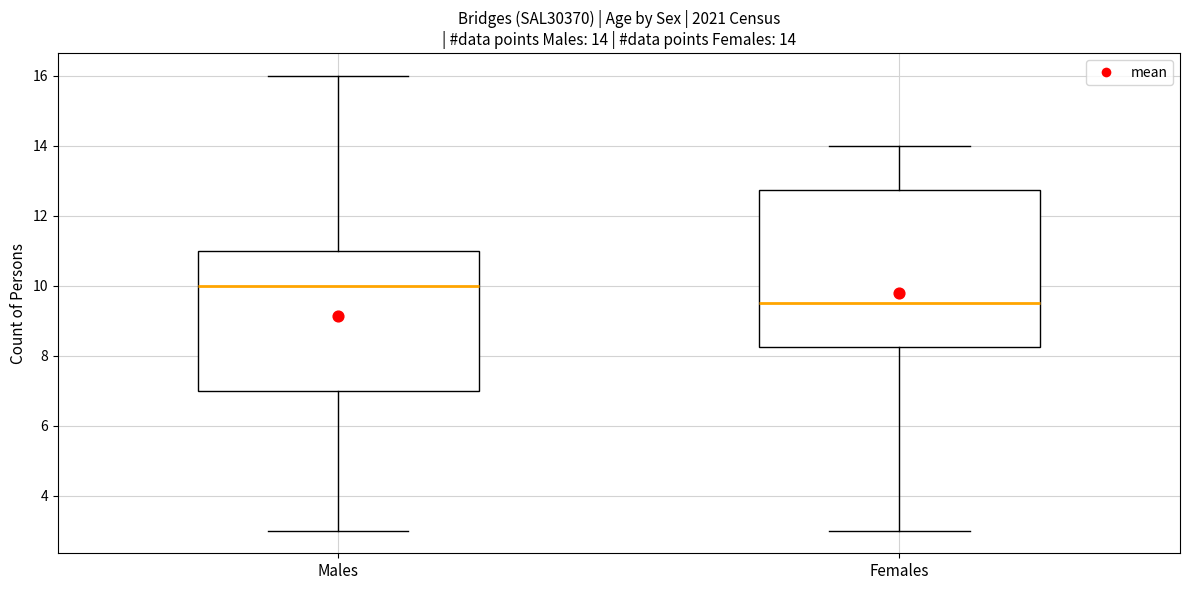

Which box has the highest median line?

Males